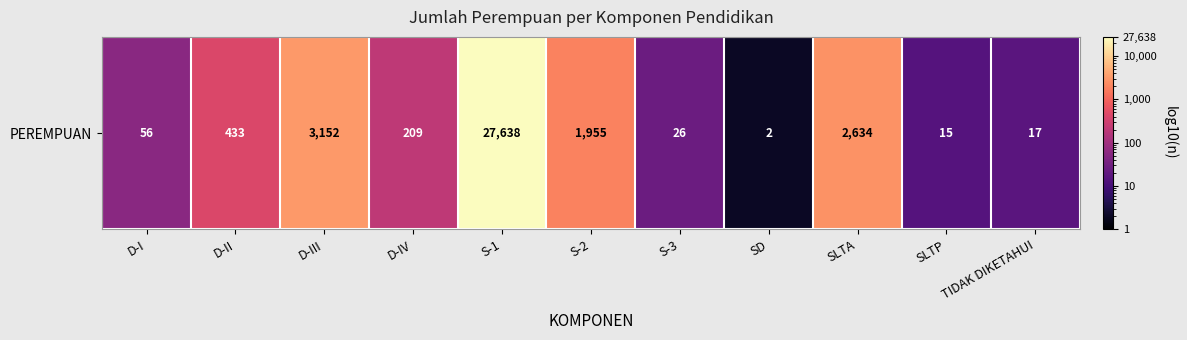

Count the number of values greater than 209.

5